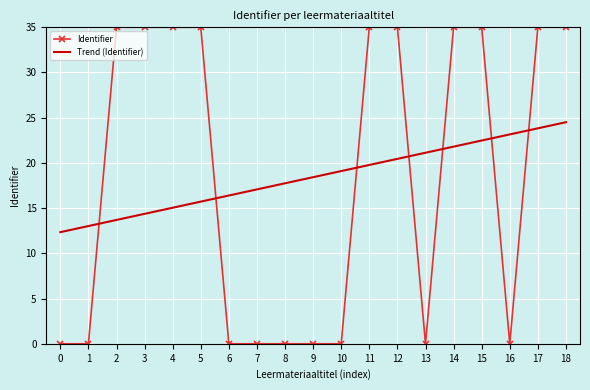

Is the value of Identifier at 14 greater than the value of Trend (Identifier) at 9?

Yes